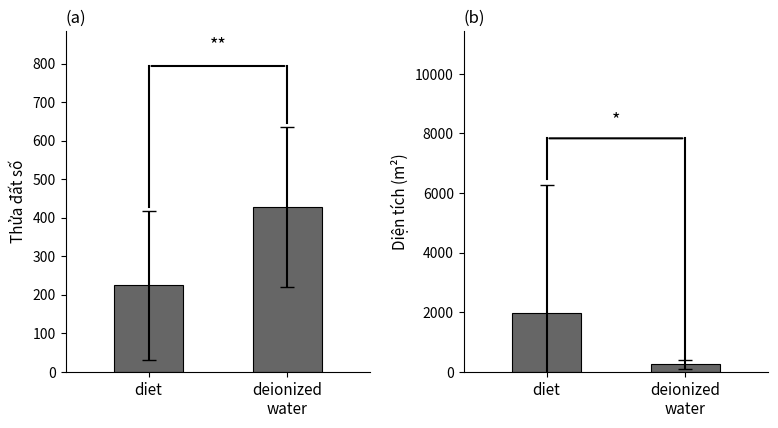

How many bars are there in each group?

2